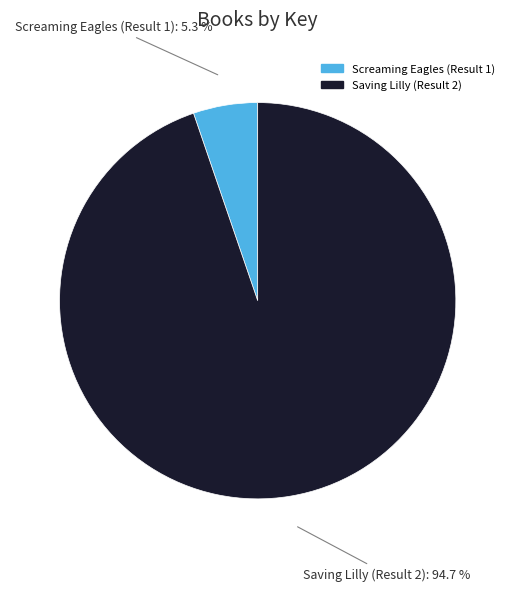

Which category has the smallest portion of the pie?

Screaming Eagles (Result 1)